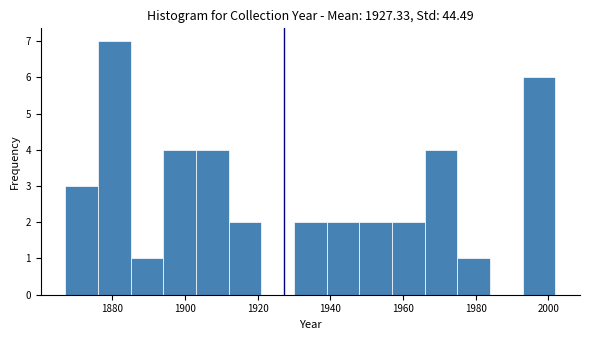

Reading left to right, transcribe this chart: for each bar, give the range it covers on the x-axis and its height. Neither the bar edges nor the heights are printed on the chart, so give them approximately, as read against the axes.

1867 to 1876: 3
1876 to 1885: 7
1885 to 1894: 1
1894 to 1903: 4
1903 to 1912: 4
1912 to 1921: 2
1921 to 1930: 0
1930 to 1939: 2
1939 to 1948: 2
1948 to 1957: 2
1957 to 1966: 2
1966 to 1975: 4
1975 to 1984: 1
1984 to 1993: 0
1993 to 2002: 6